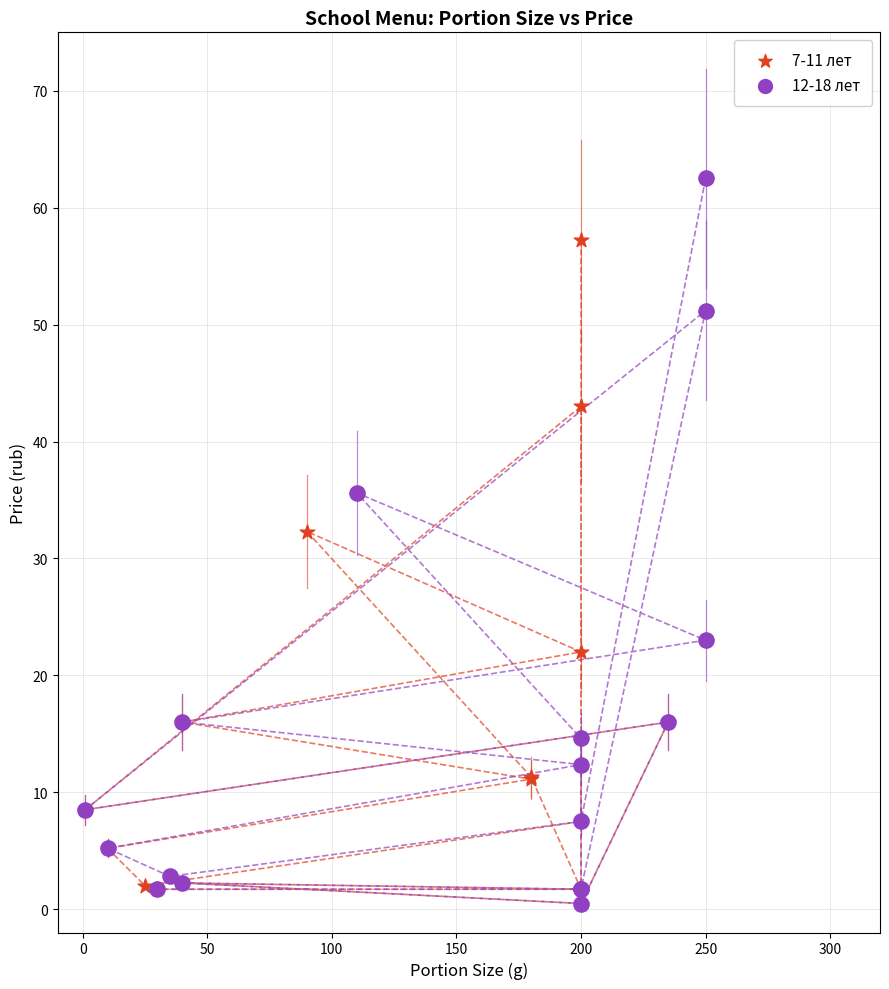

Which series has the largest Y range (max minus min)?

12-18 лет